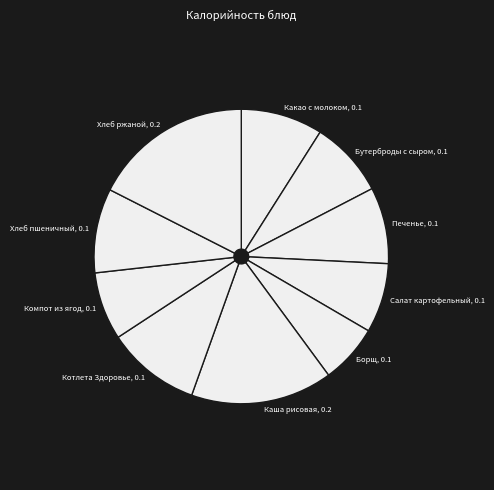

Is it true that Какао с молоком, 0.1 is 9% of the pie?

True